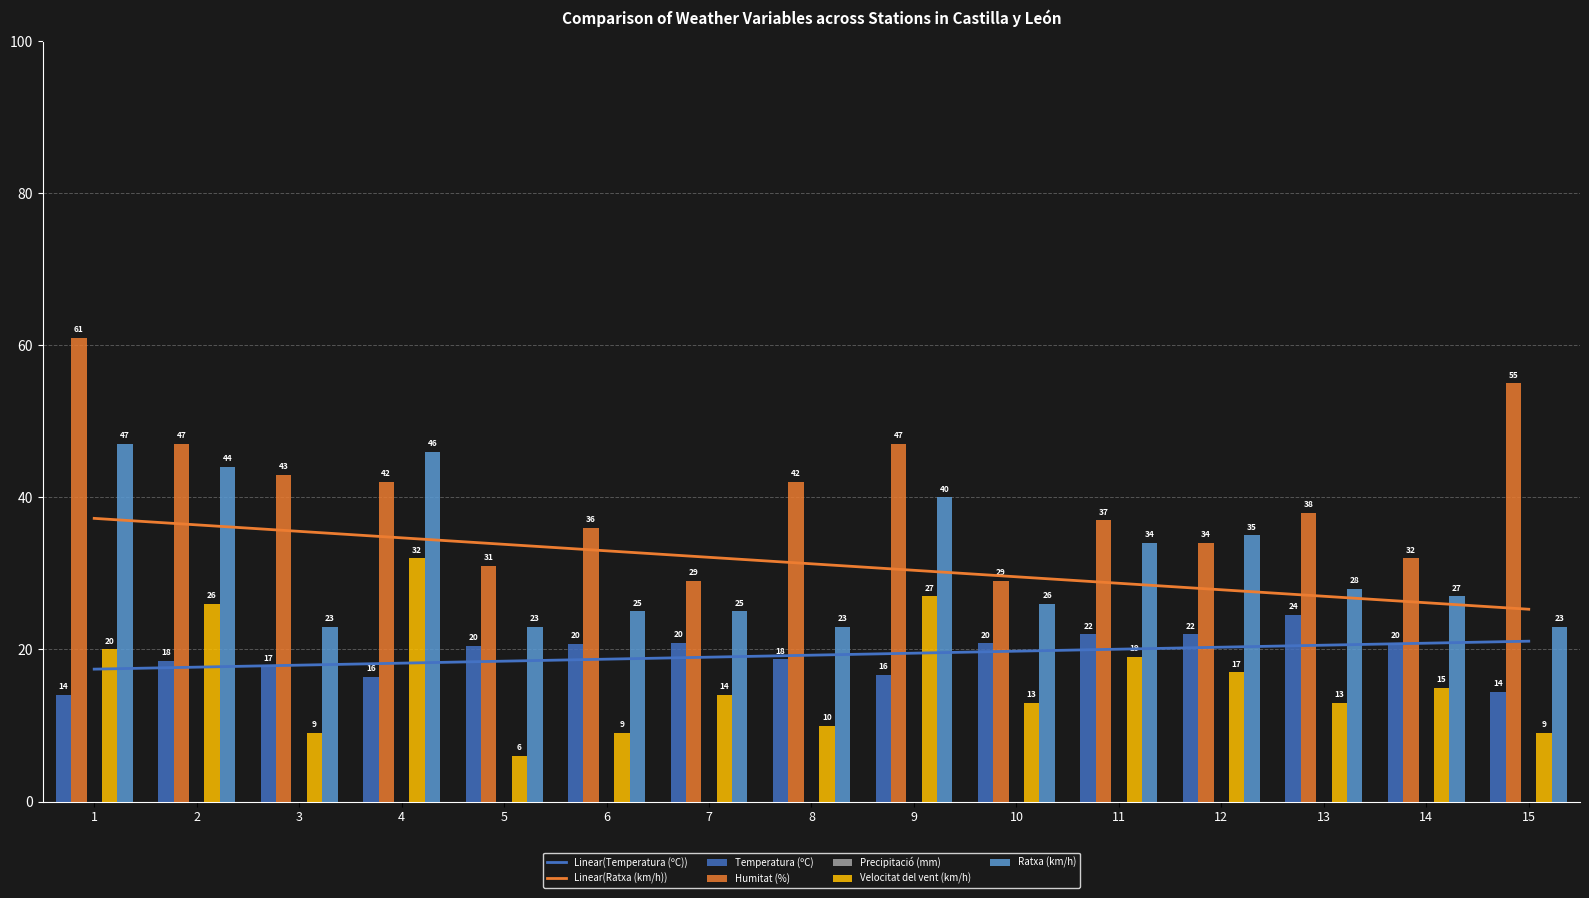

Rank the series by their maximum value, from highest to lowest.

Humitat (%), Ratxa (km/h), Velocitat del vent (km/h), Temperatura (ºC)